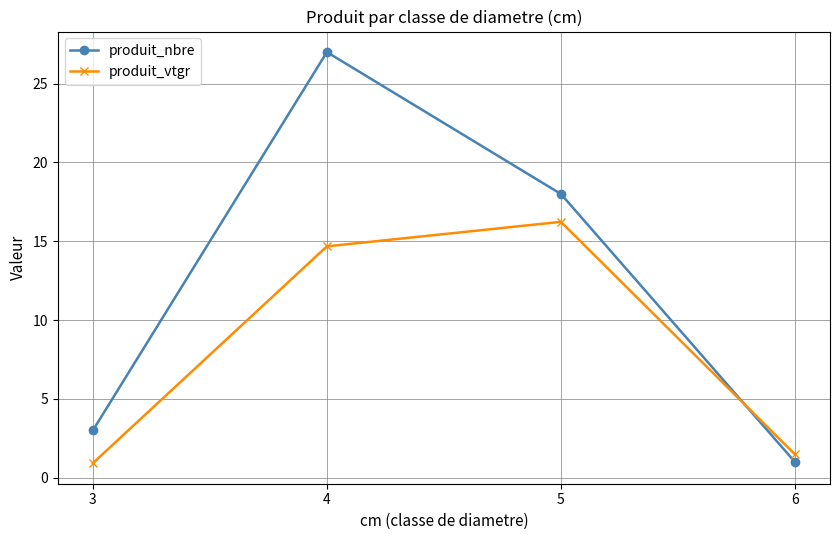

Rank the series by their maximum value, from lowest to highest.

produit_vtgr, produit_nbre